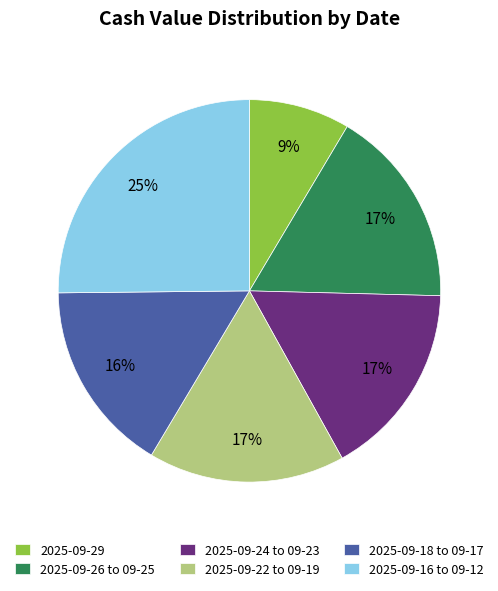

Do 2025-09-26 to 09-25 and 2025-09-16 to 09-12 together represent more than half of the pie?

No